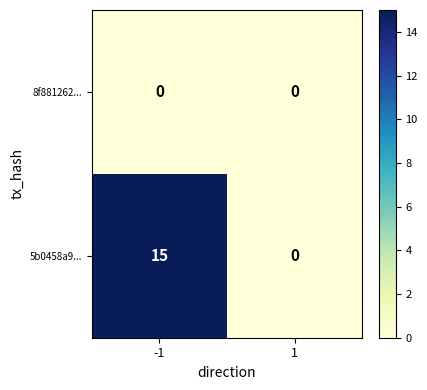

At how many categories does at least one series exceed 14?

1